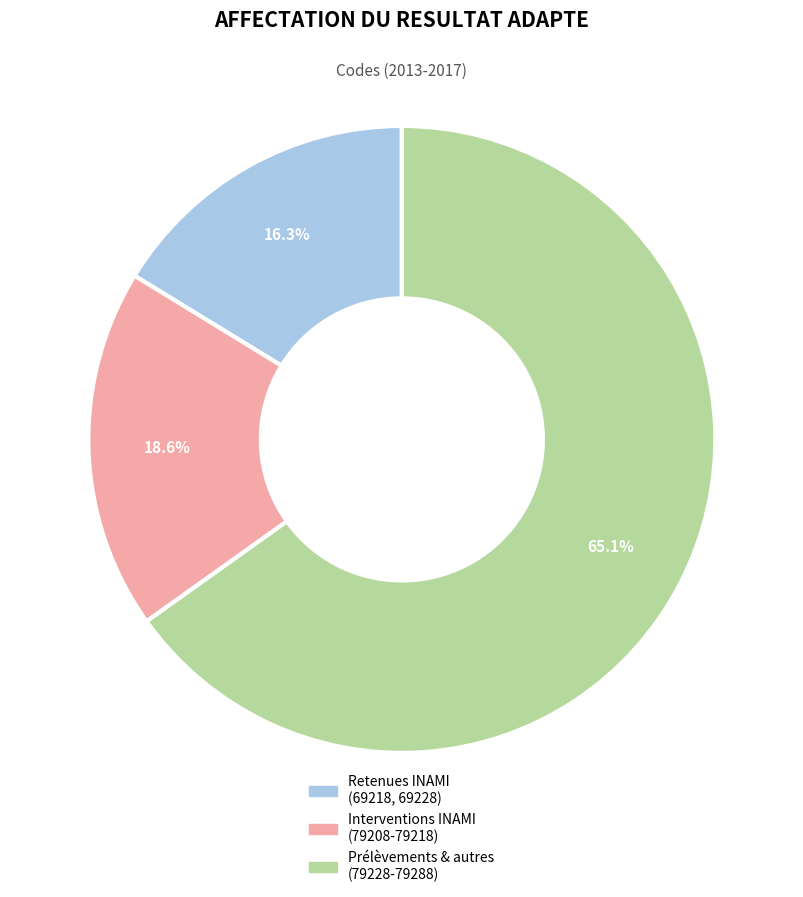

Is there a majority slice in this chart?

Yes